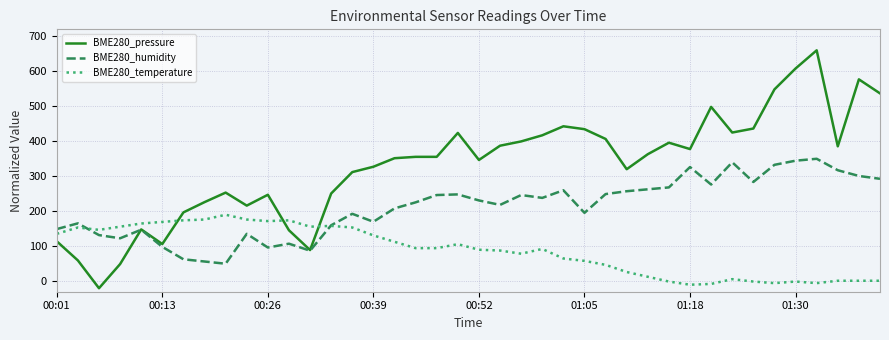

Which series has the largest total across all categories?

BME280_pressure